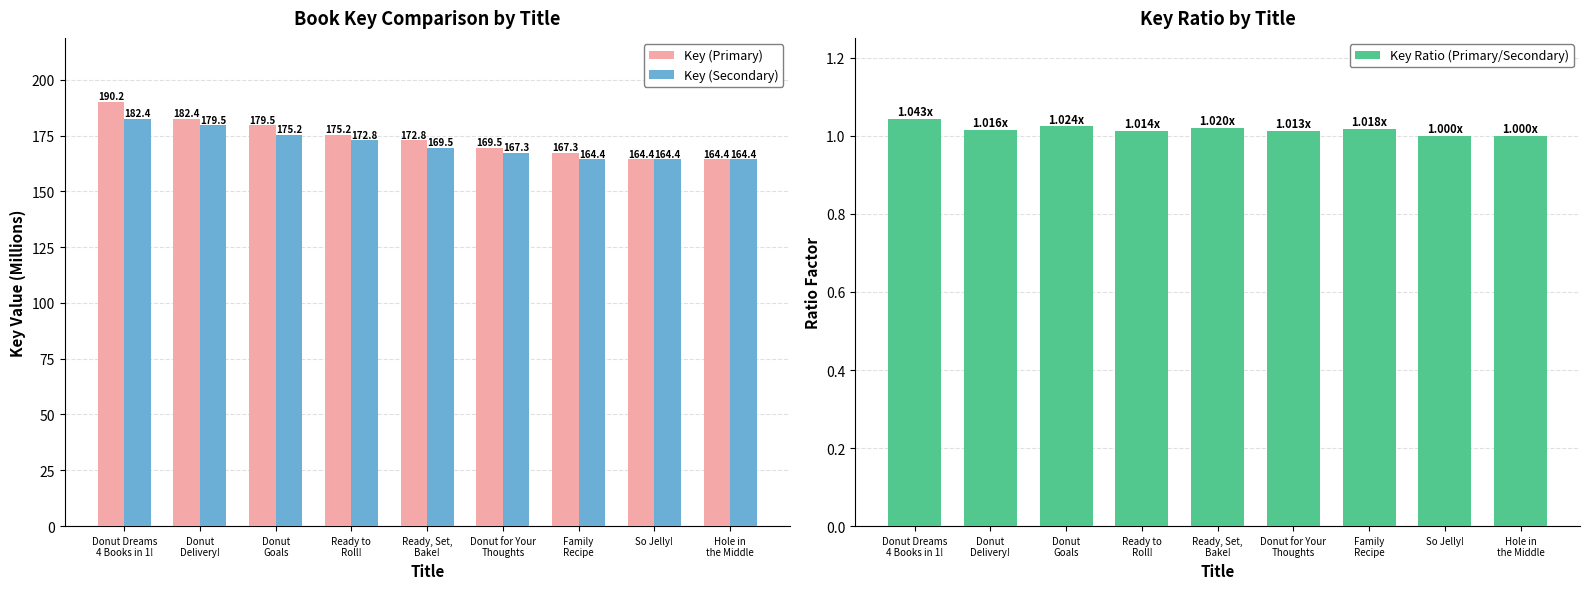

What is the label of the 3rd bar from the right?

Family
Recipe